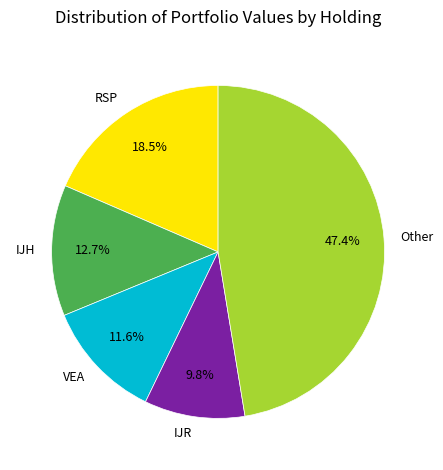

How many segments does this pie chart have?

5